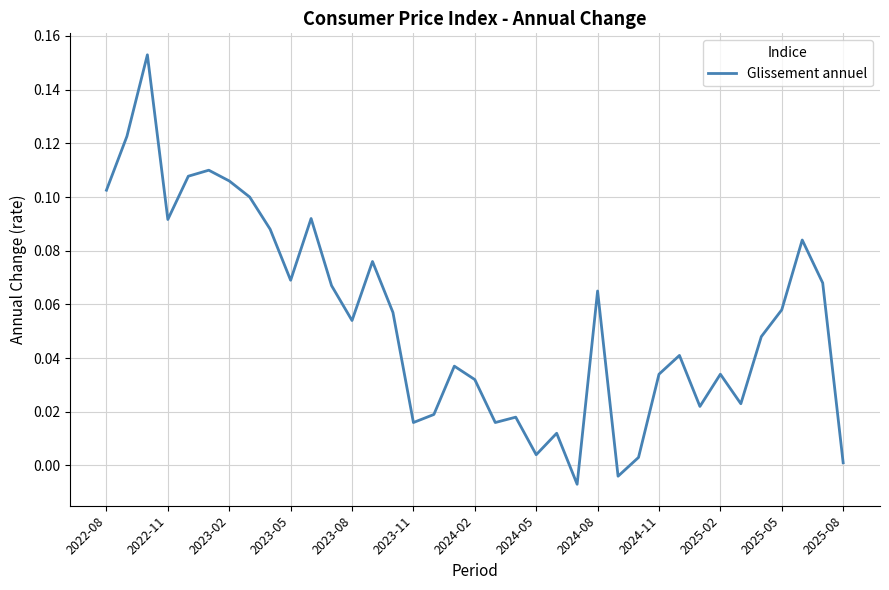

How many series are shown in this chart?

1